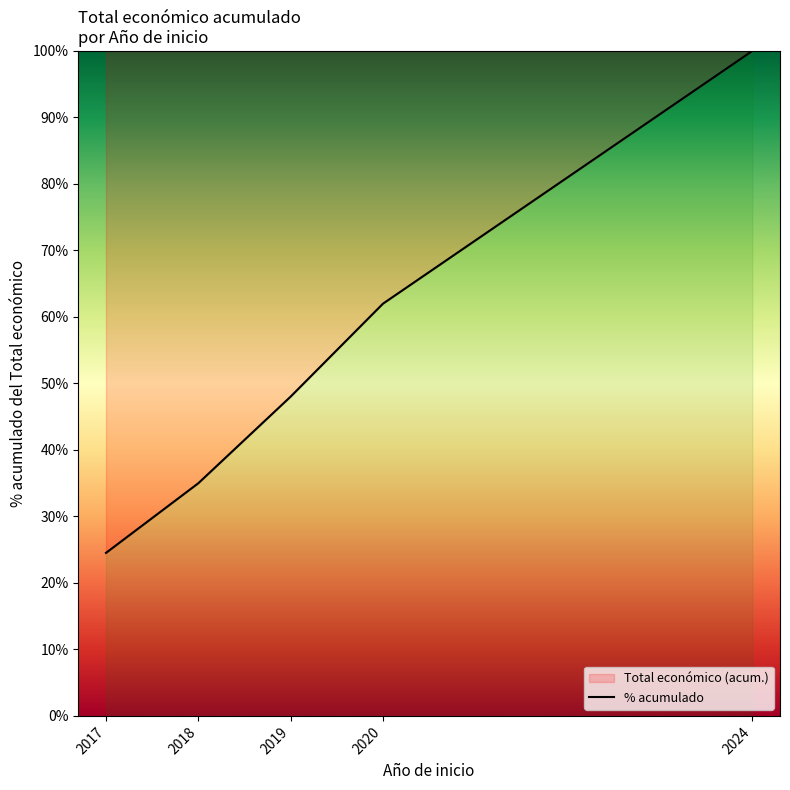

True or false: the data has more than 2 interior local peaks.

False